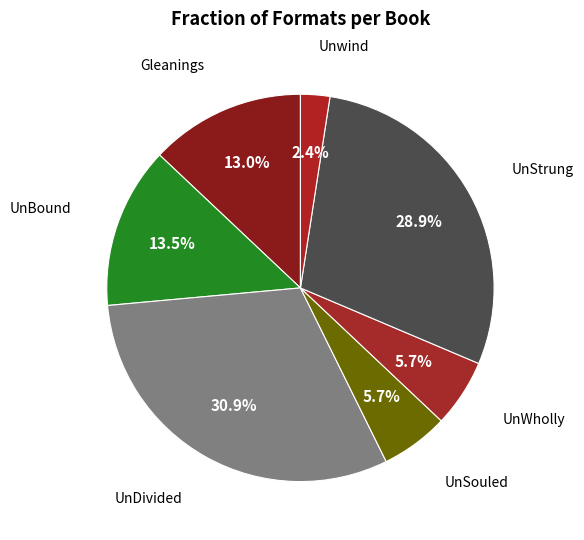

How many segments does this pie chart have?

7